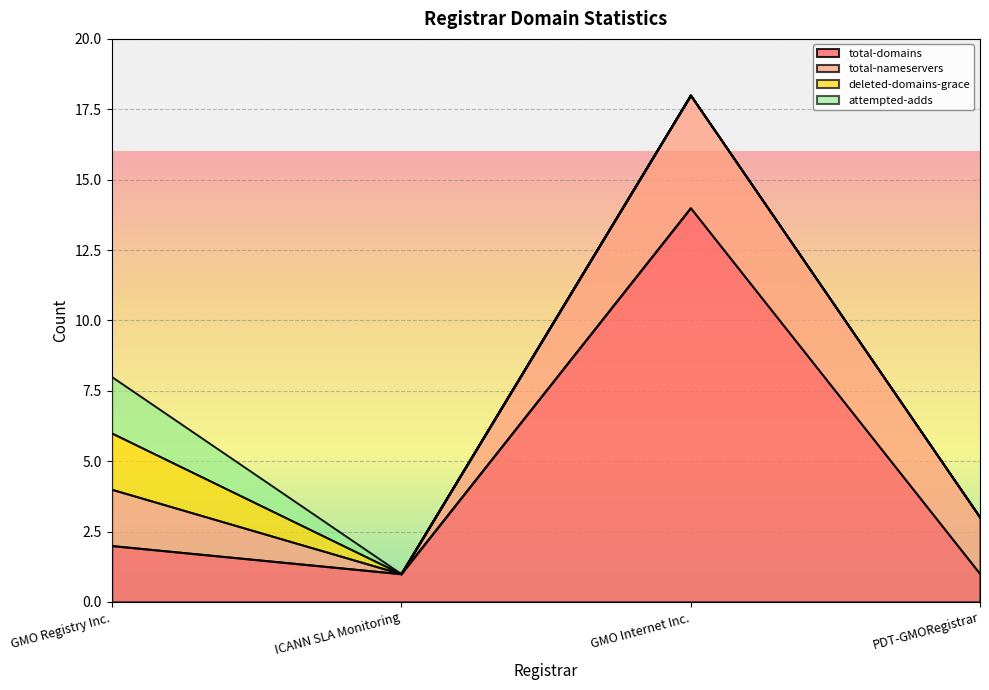

What is the spread (max minus min) of values at ICANN SLA Monitoring?

1